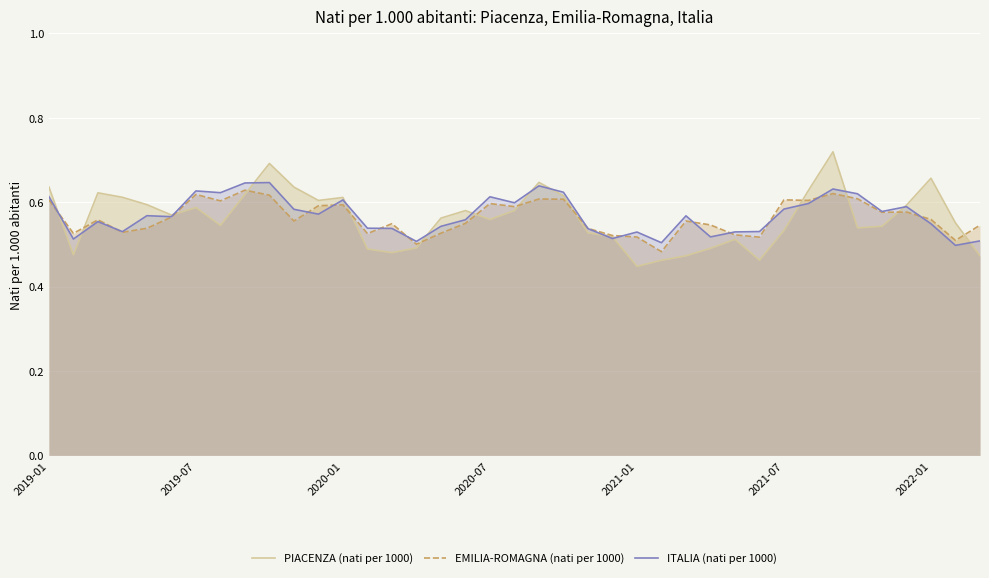

The EMILIA-ROMAGNA (nati per 1000) series shows 0.2 at 2019-01. True or false?

False